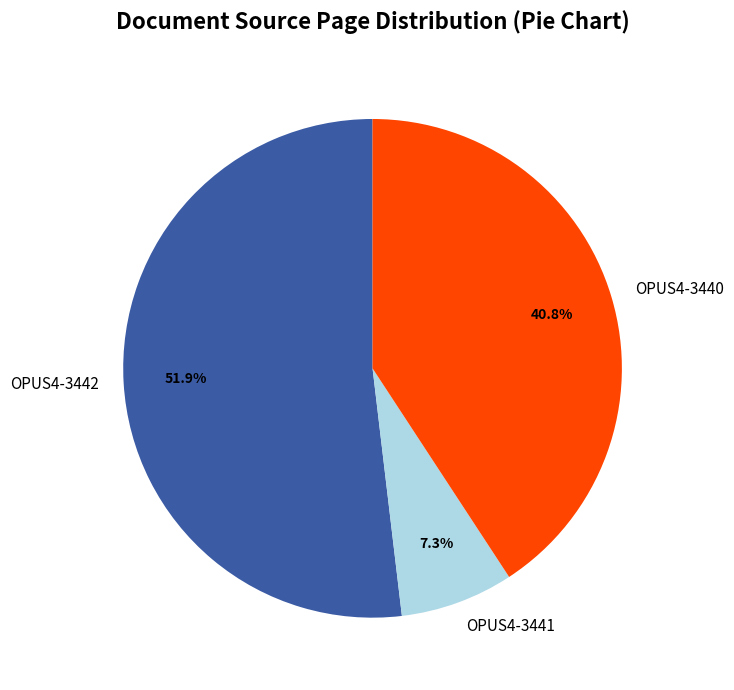

True or false: OPUS4-3442 accounts for 41% of the total.

False